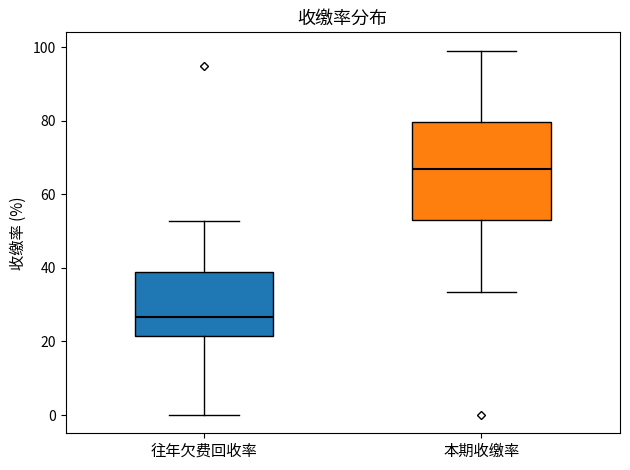

Reading left to right, read every box against the y-axis: the position of its median line, the range the box covers, and the ends of its whiskers. The values are not printed on the chart, so give them approximately, as read against the axis.

往年欠费回收率: median 26, box 22 to 38, whiskers 0 to 52
本期收缴率: median 66, box 52 to 80, whiskers 34 to 100